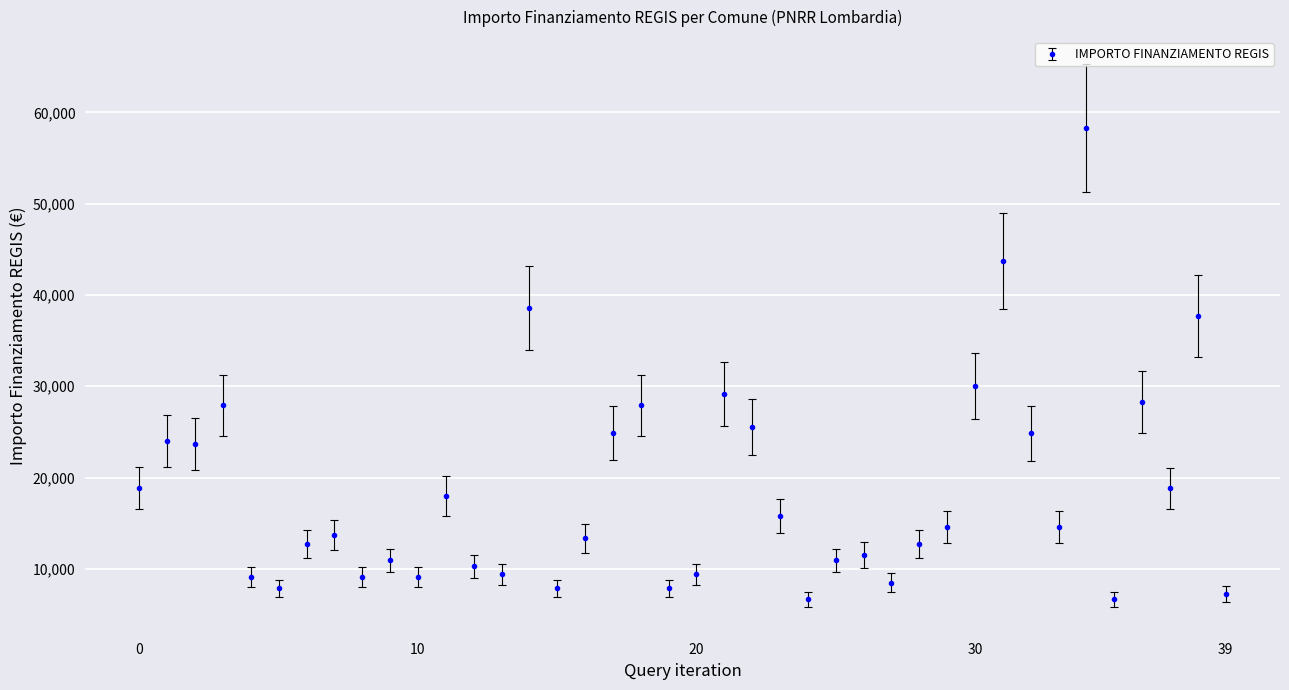

What is the maximum value shown in the chart?

58272